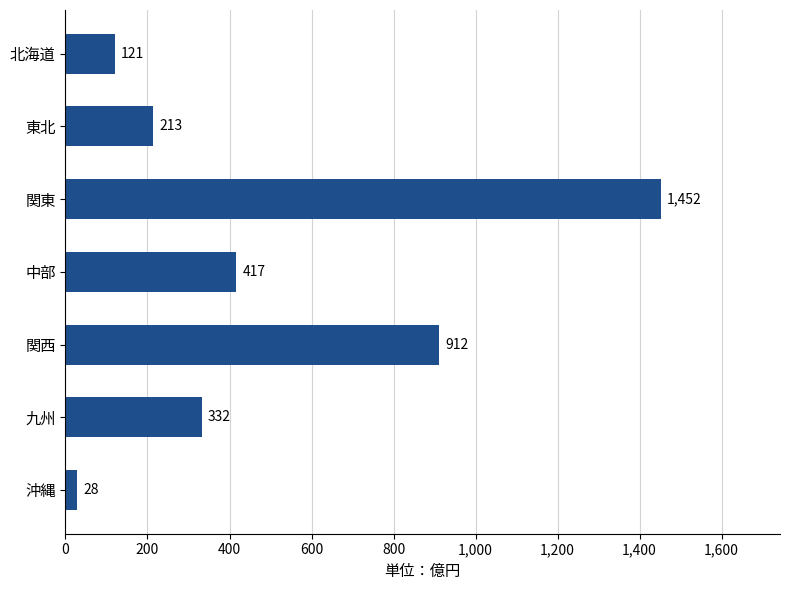

What is the sum of all values?

3475